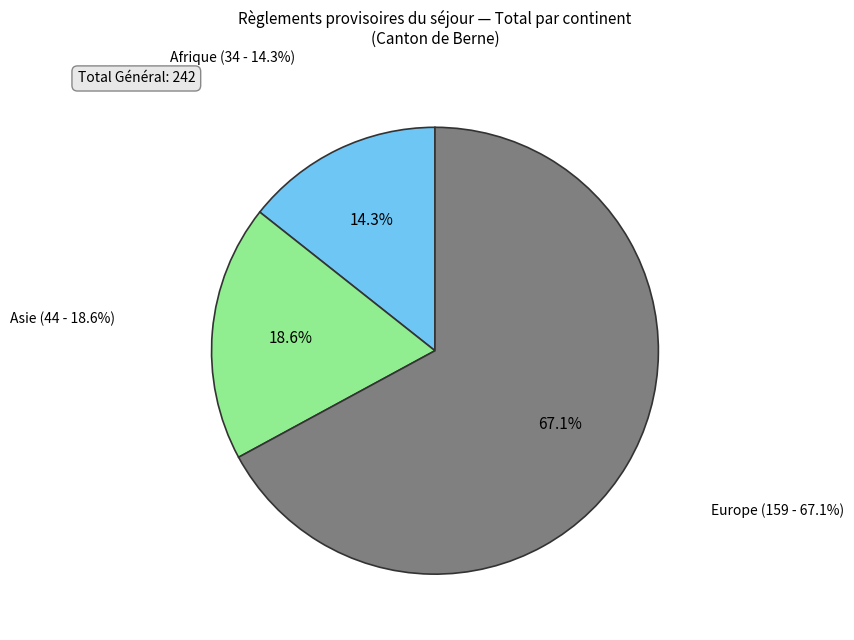

To the nearest percent, what percentage of the pie is Afrique?

14%